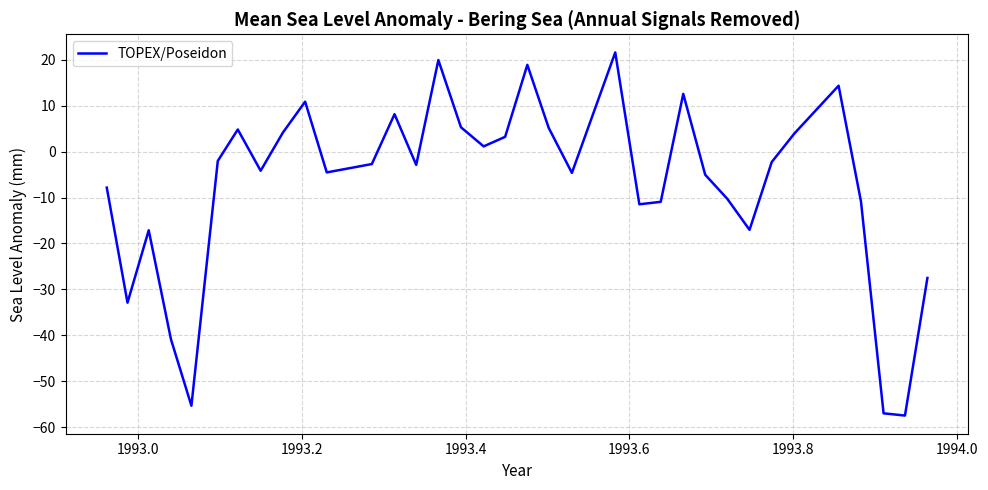

True or false: the data has more than 2 interior local peaks.

True